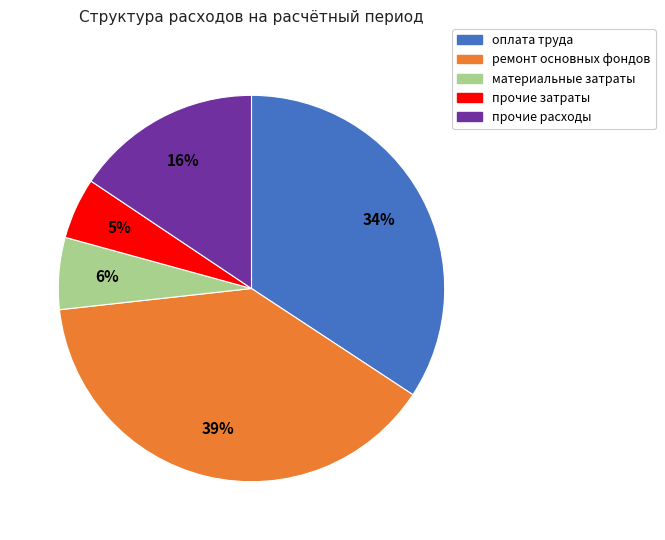

Does прочие затраты represent more than half of the total?

No